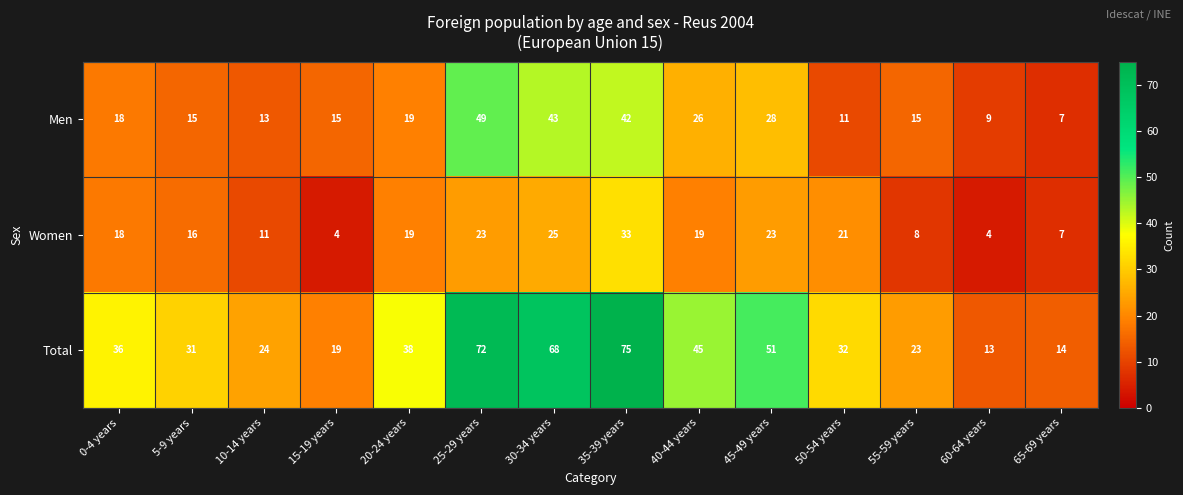

At how many categories does at least one series exceed 27?

9